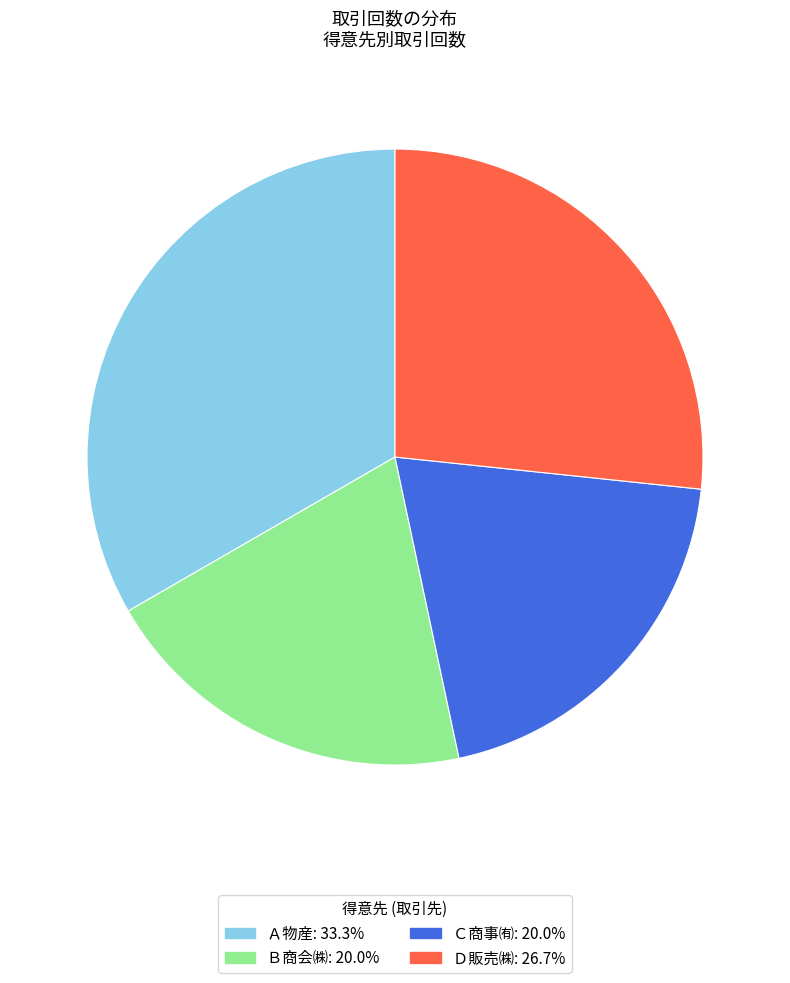

Do Ｂ商会㈱ and Ｃ商事㈲ together represent more than half of the pie?

No